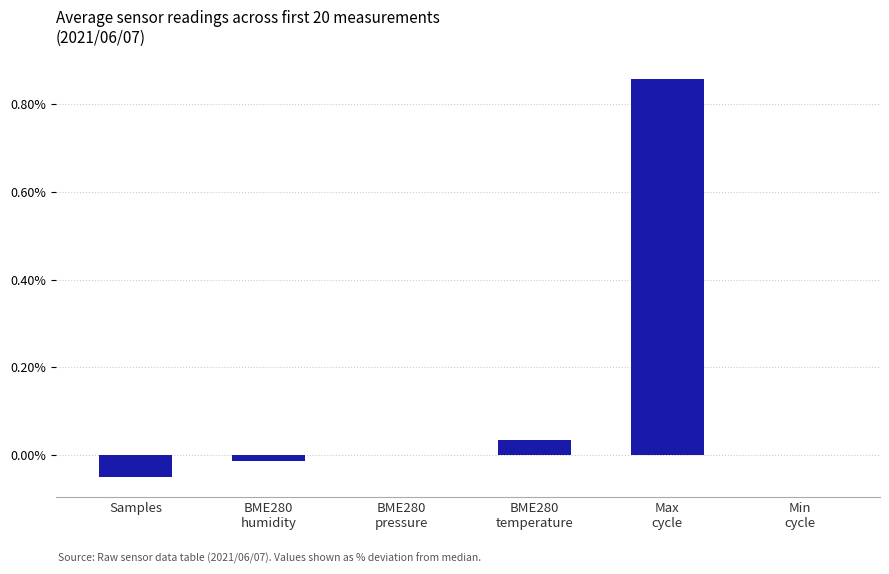

Are the bars horizontal?

No